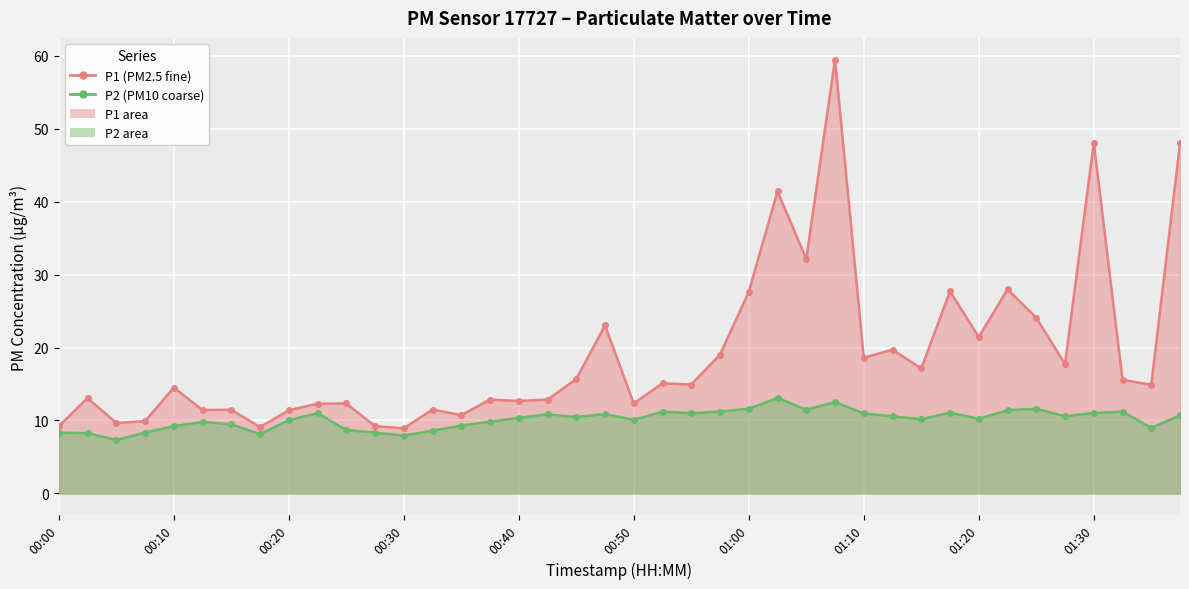

Which series has the widest spread of values?

P1 line